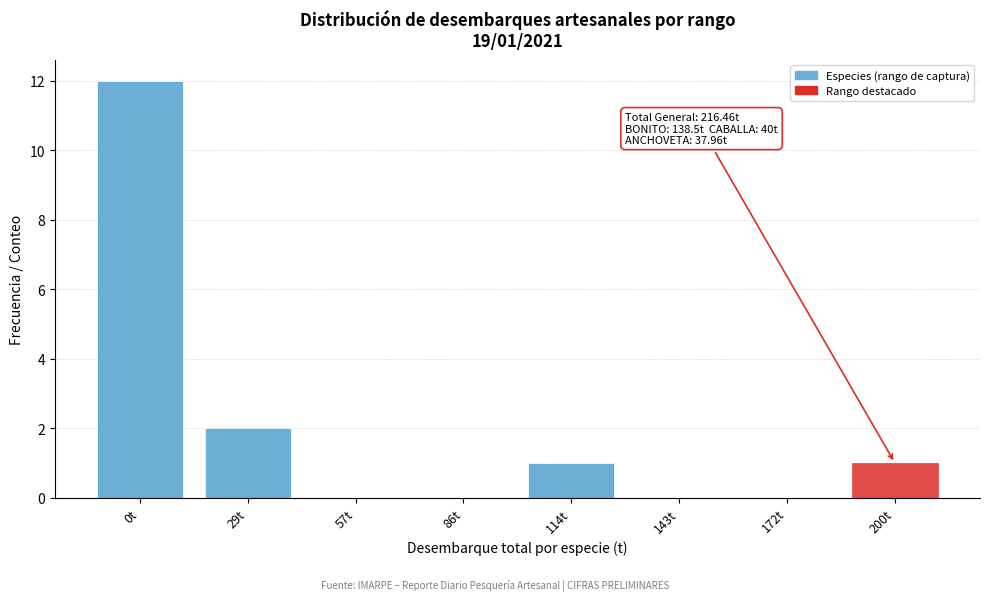

Reading right to left, extract all data points from this chart.

200t=1	172t=0	143t=0	114t=1	86t=0	57t=0	29t=2	0t=12